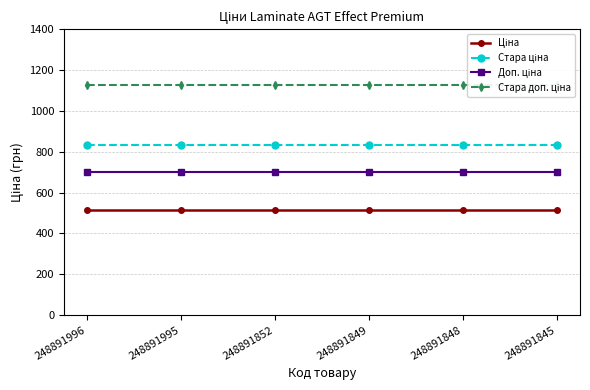

Reading left to right, transcribe all the data shown in this chart.

Ціна: 515.8	515.8	515.8	515.8	515.8	515.8
Стара ціна: 832.4	832.4	832.4	832.4	832.4	832.4
Доп. ціна: 699.0	699.0	699.0	699.0	699.0	699.0
Стара доп. ціна: 1128.0	1128.0	1128.0	1128.0	1128.0	1128.0